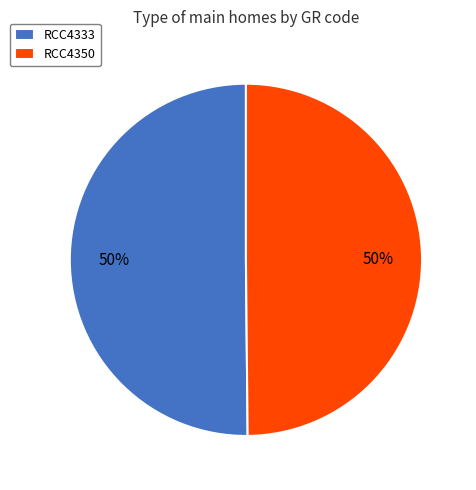

Combined, do RCC4350 and RCC4333 account for over 50%?

Yes